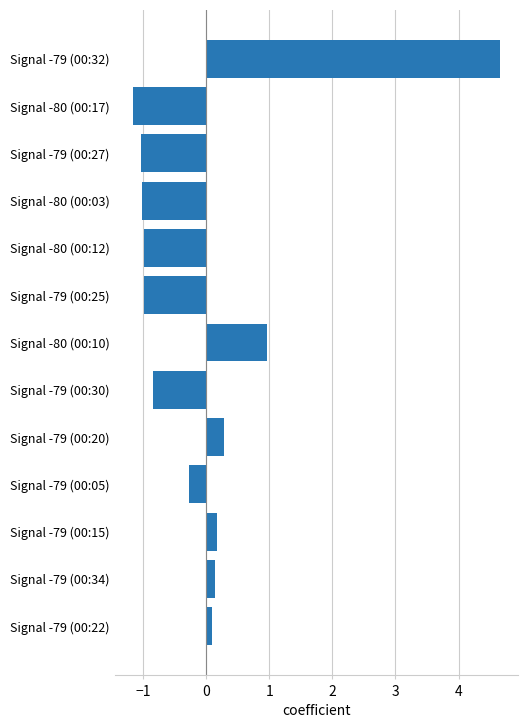

Count the number of categories in the chart.

13